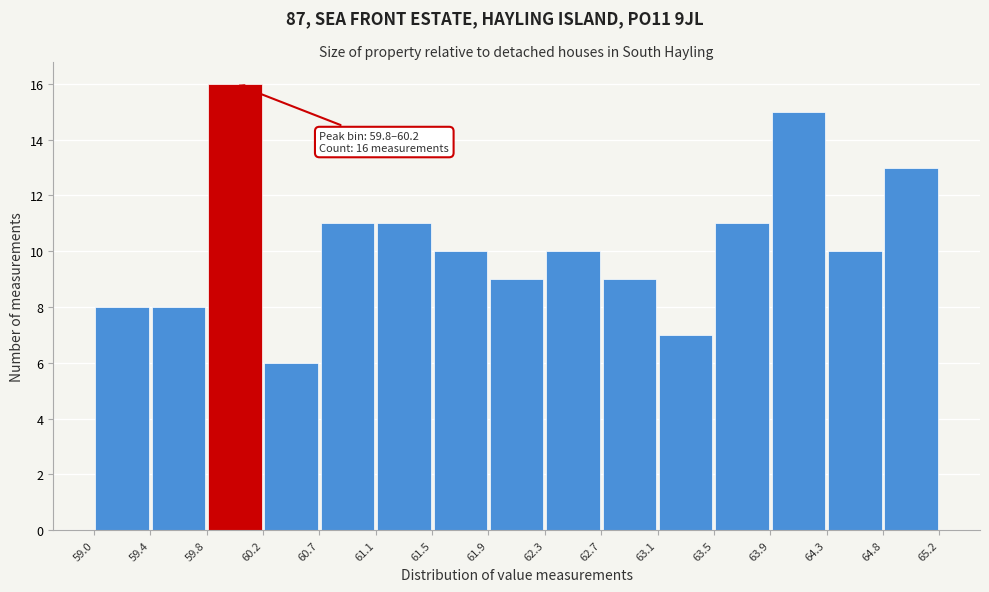

Which range on the x-axis has the tallest bar?

59.8 to 60.2